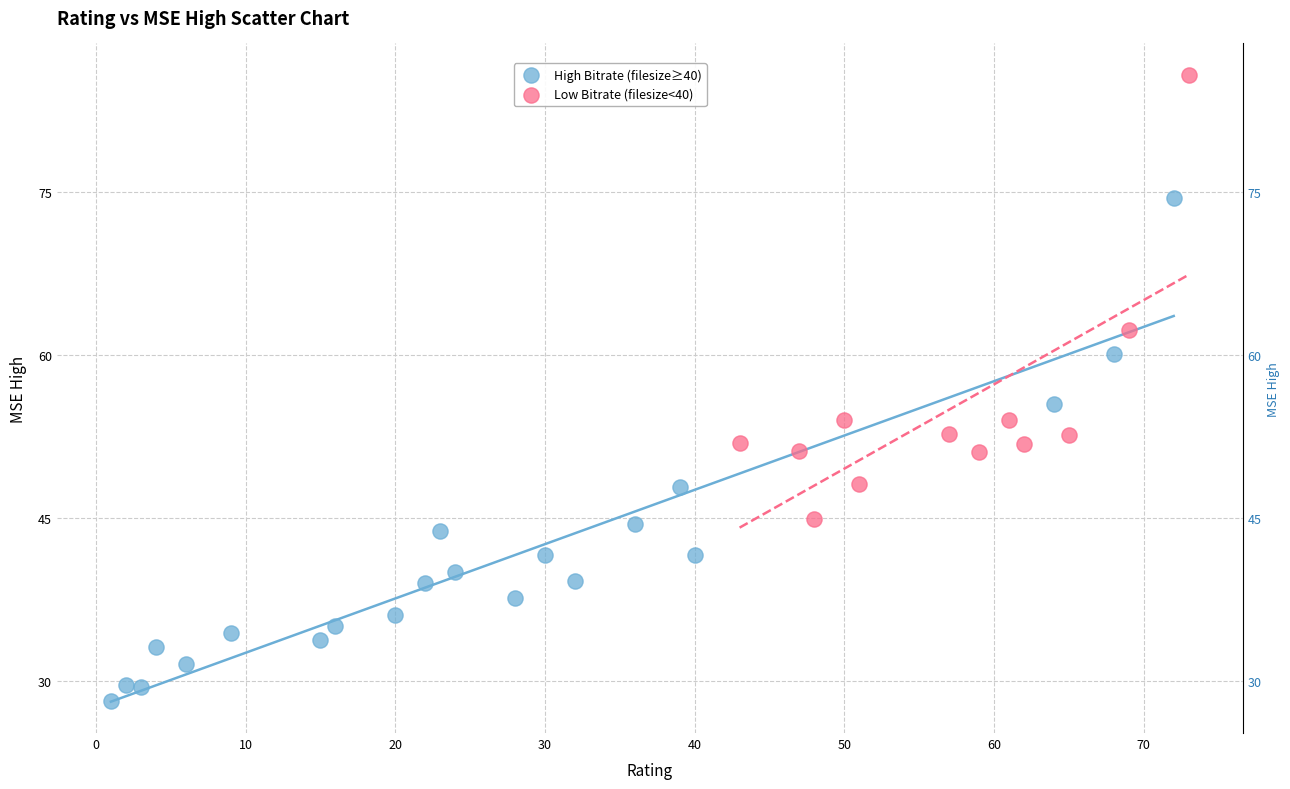

Which series has the largest Y range (max minus min)?

High Bitrate (filesize≥40)